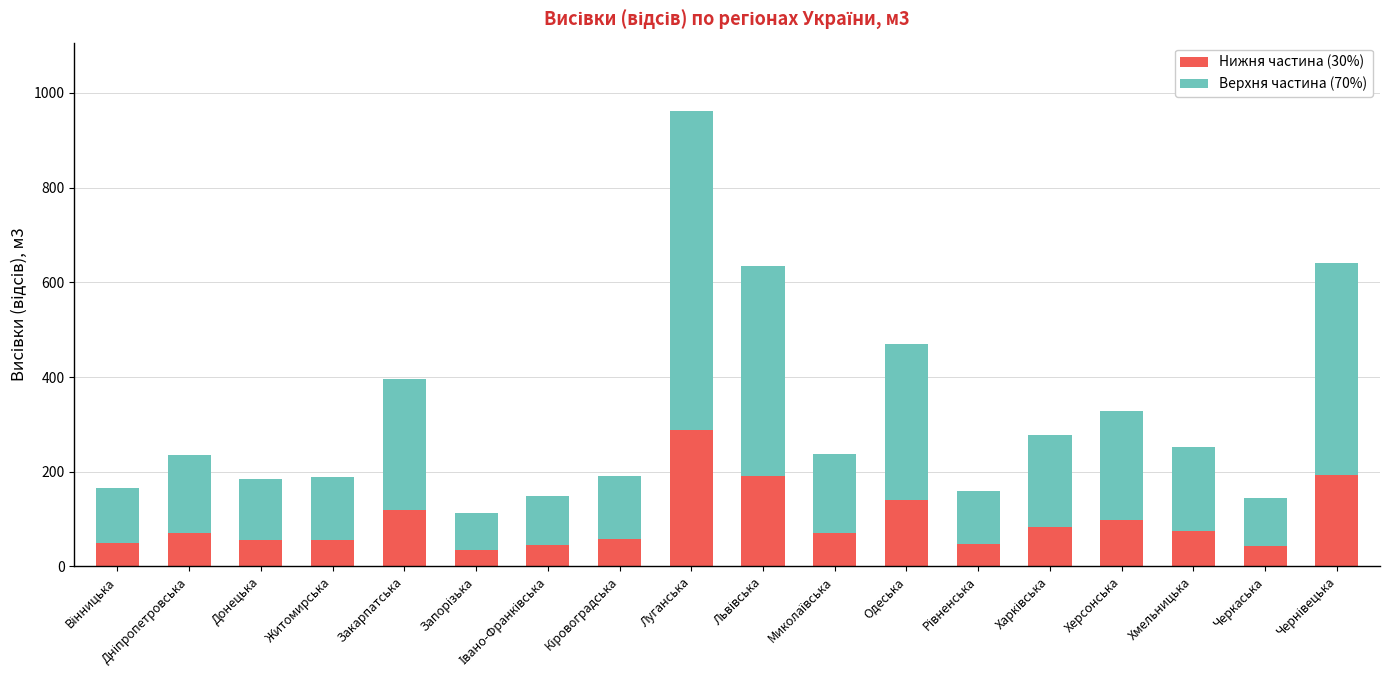

The Нижня частина (30%) series shows 43.2 at Черкаська. True or false?

True